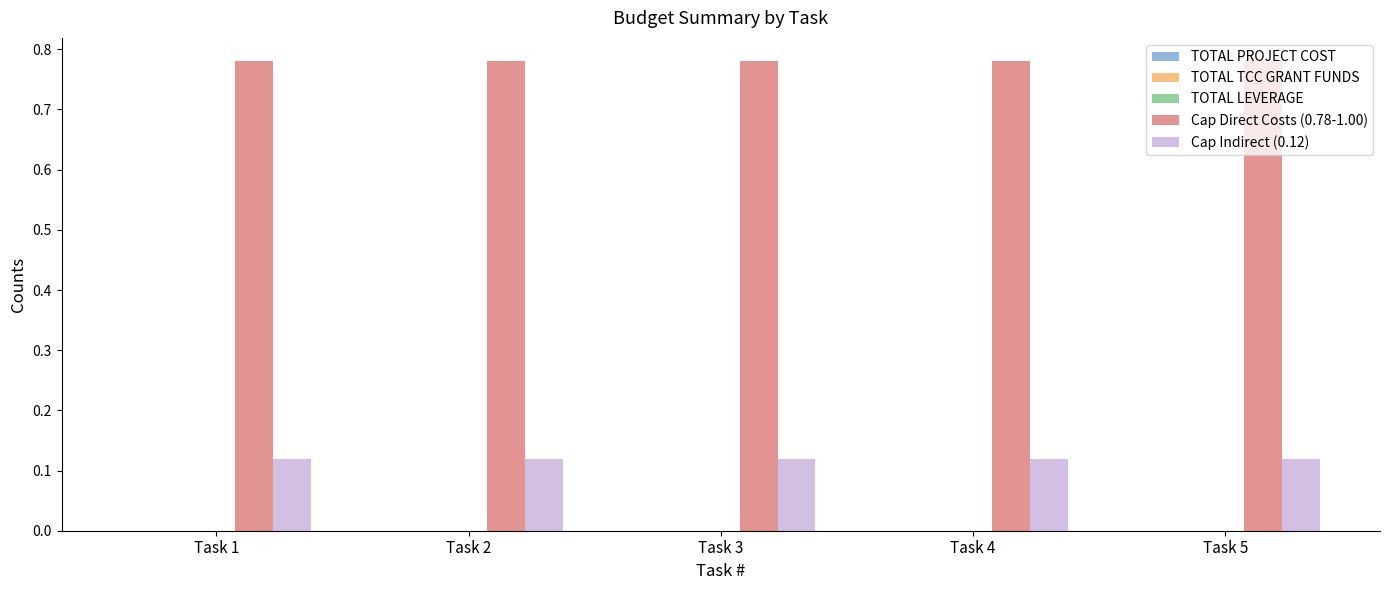

Is it true that Cap Direct Costs (0.78-1.00) equals 1.1 at Task 2?

False